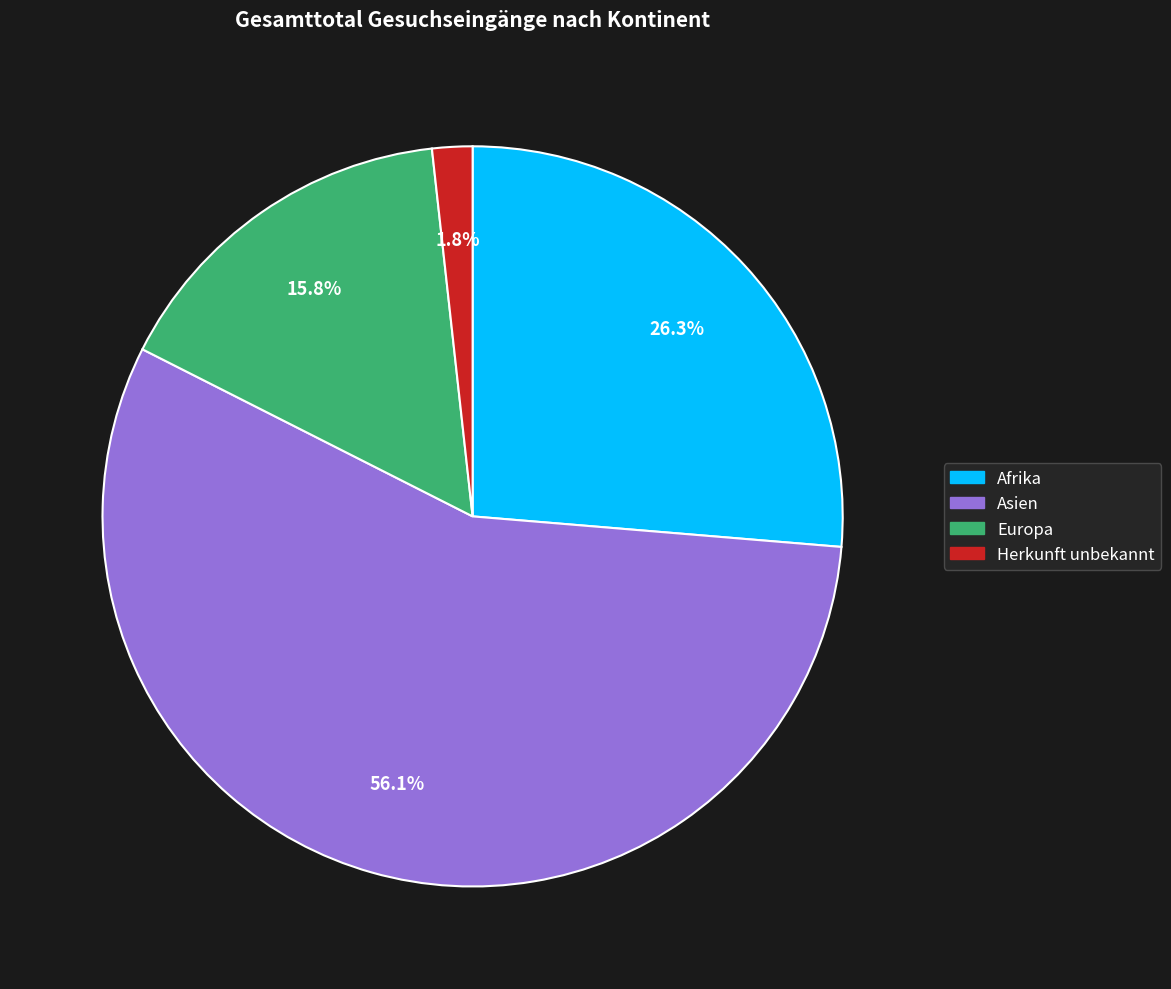

Is there any slice that represents more than half of the pie?

Yes